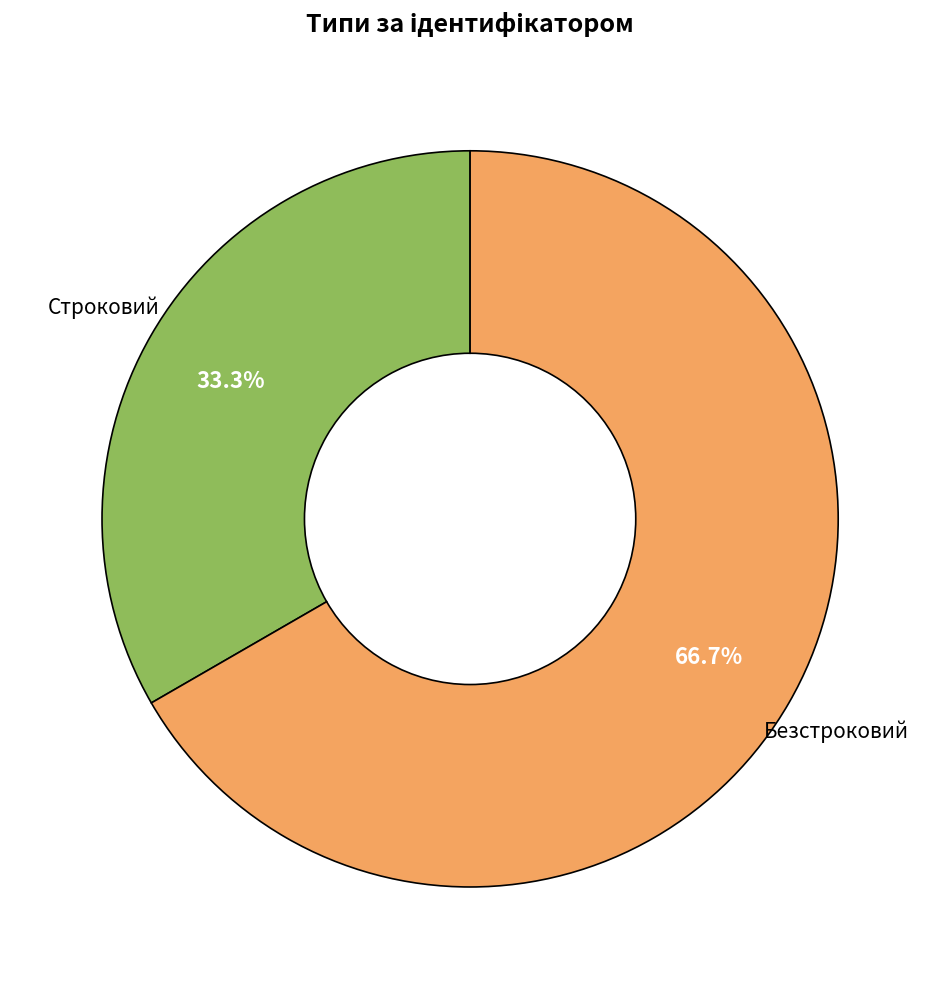

Does any single category account for the majority?

Yes